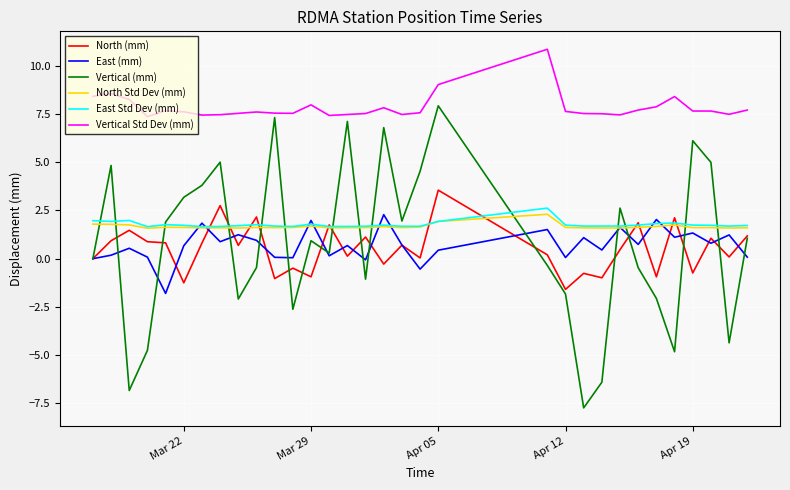

Which series has the widest spread of values?

Vertical (mm)